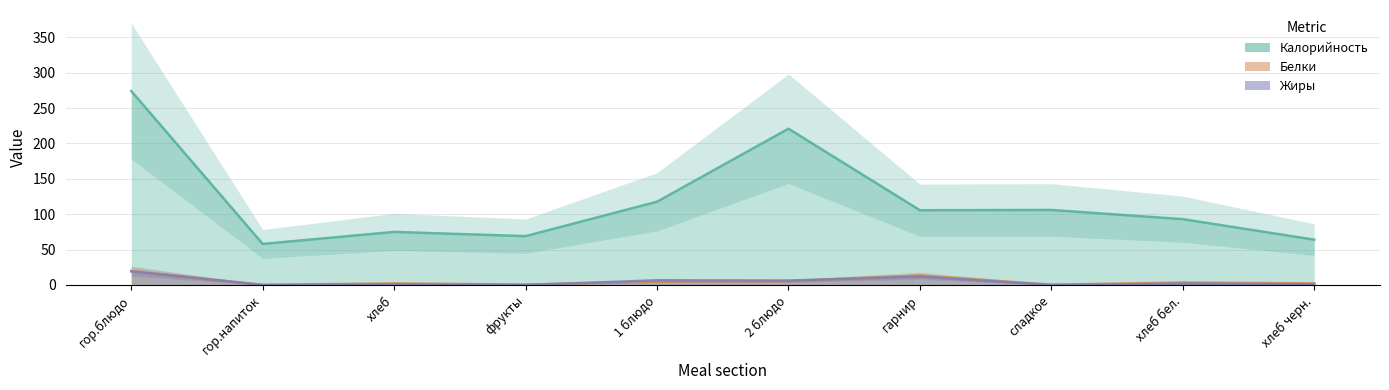

Is it true that Жиры equals 19.2 at гор.блюдо?

True